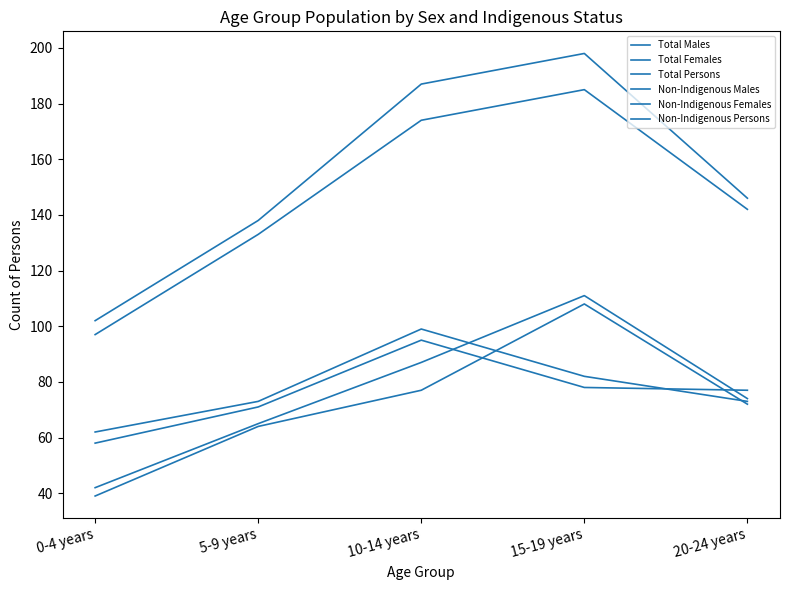

What is the difference between the maximum and minimum values in the Non-Indigenous Persons series?

88